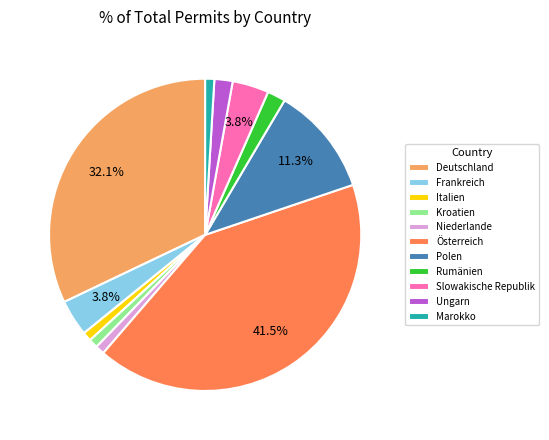

Is there any slice that represents more than half of the pie?

No